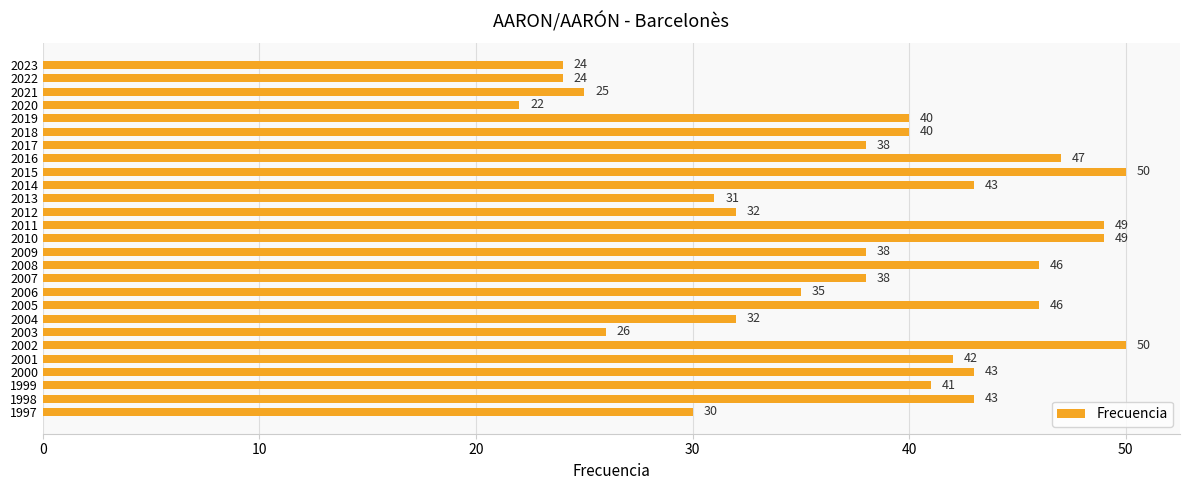

What is the average value?

38